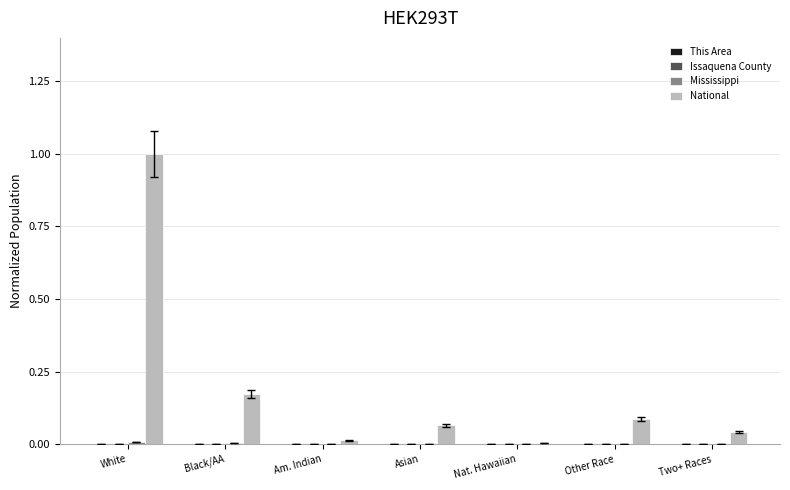

Is it true that National equals 0.0 at Nat. Hawaiian?

True